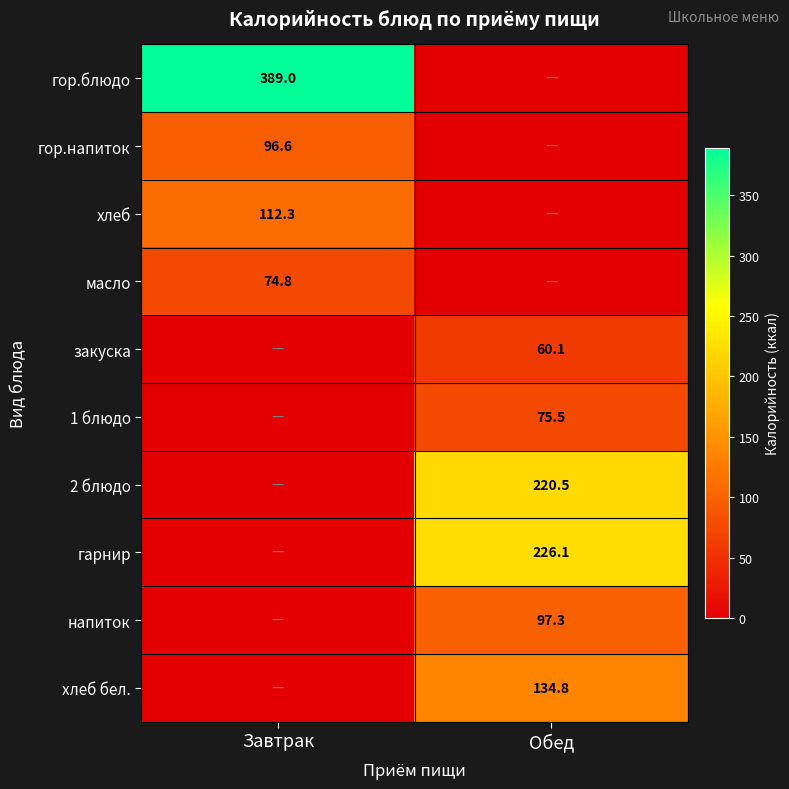

True or false: гарнир has a value of 226.1 at Обед.

True